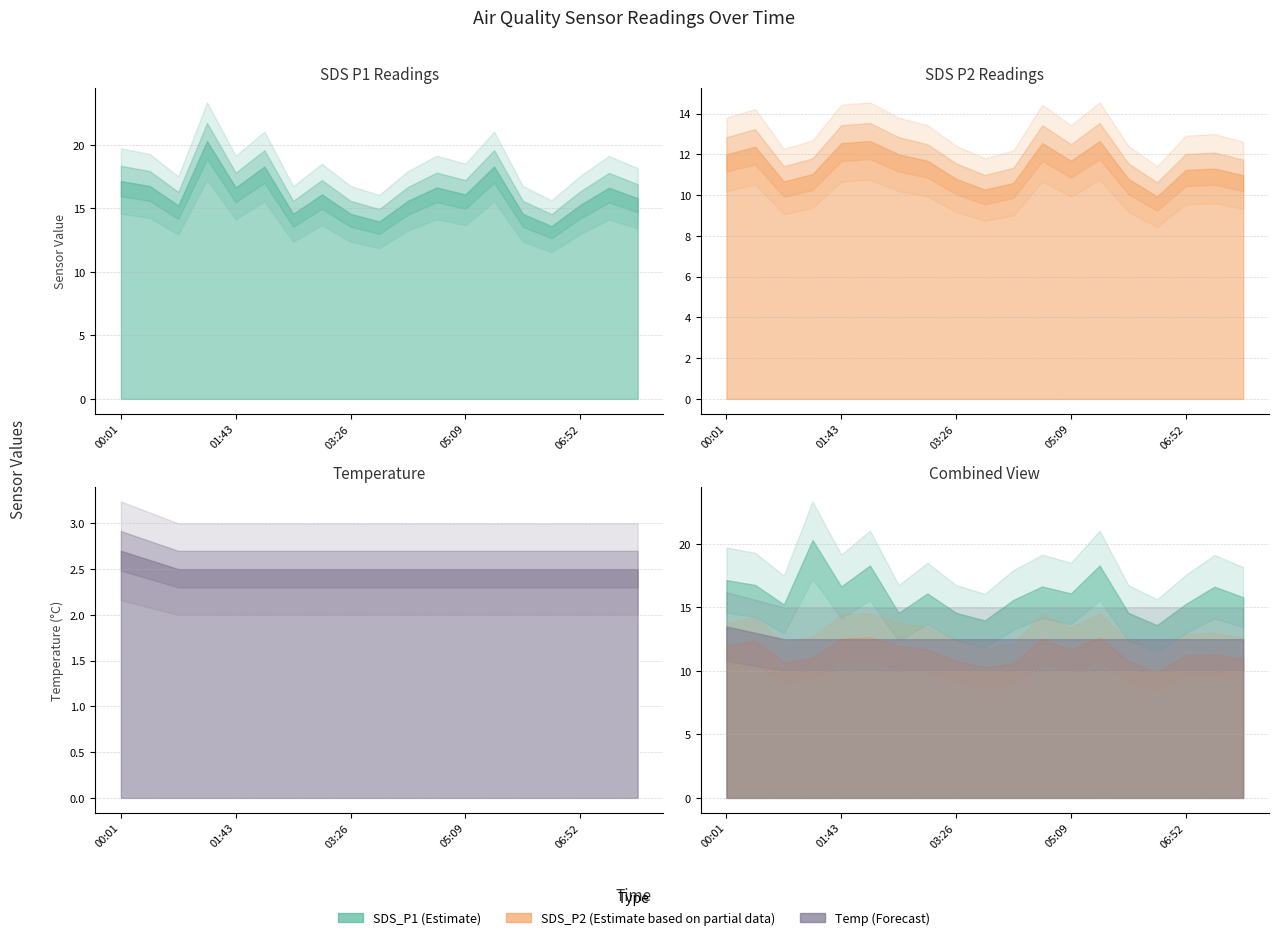

Is it true that Temp equals 2.5 at 04:18?

True